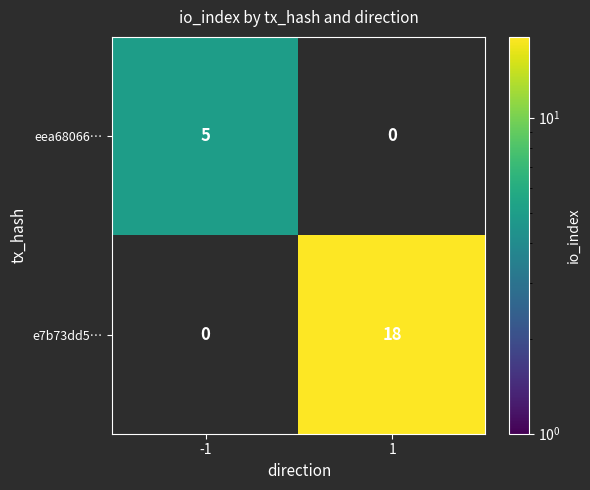

What is the difference between the e7b73dd5… values at -1 and 1?

18